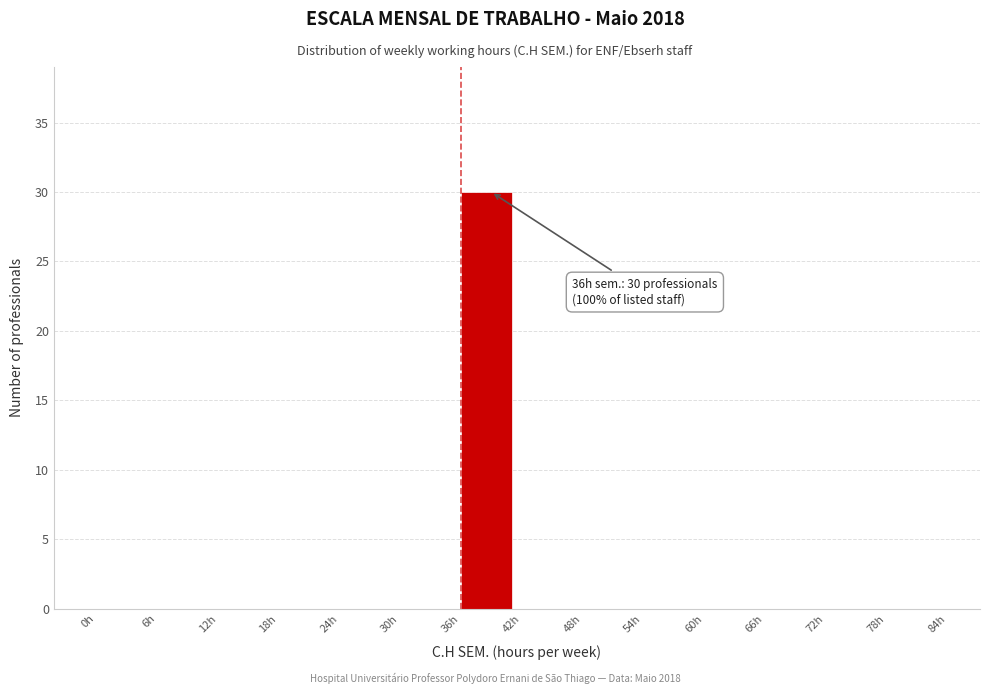

Over which range of the x-axis is the bar tallest?

36 to 42